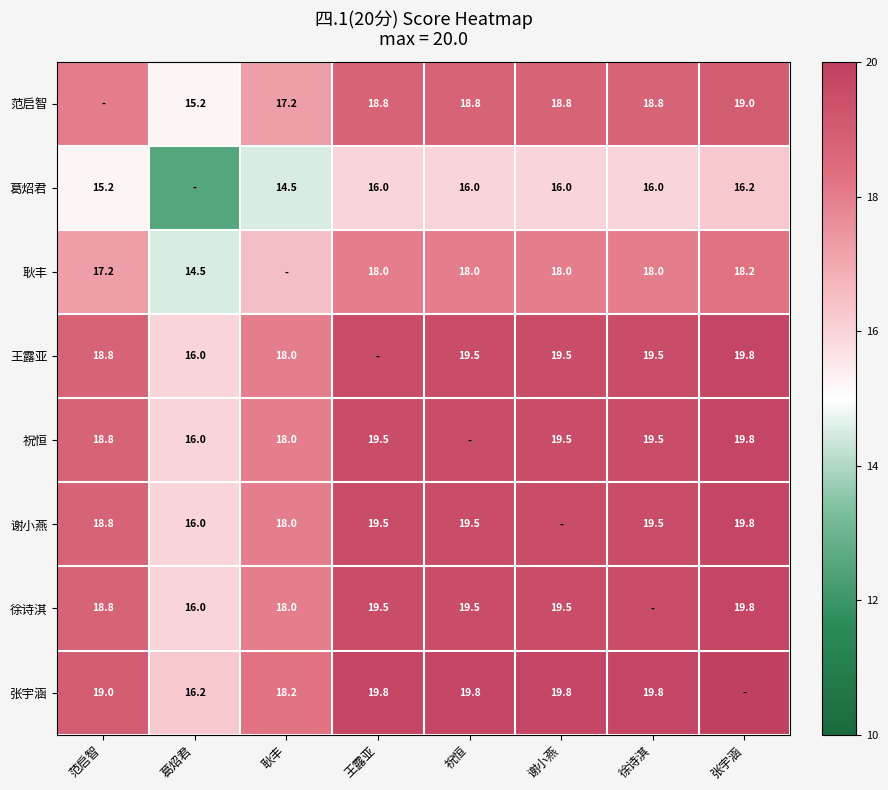

What is the sum of the 王露亚 values at 祝恒 and 张宇涵?

39.3